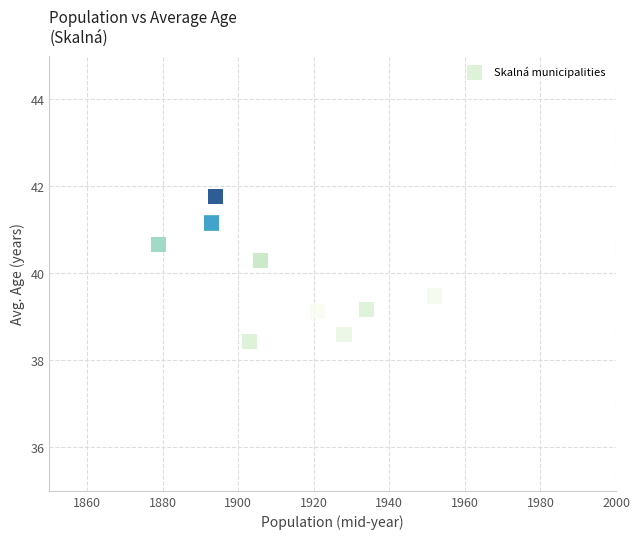

What Y value in the scatter plot is closest to 40?

40.3